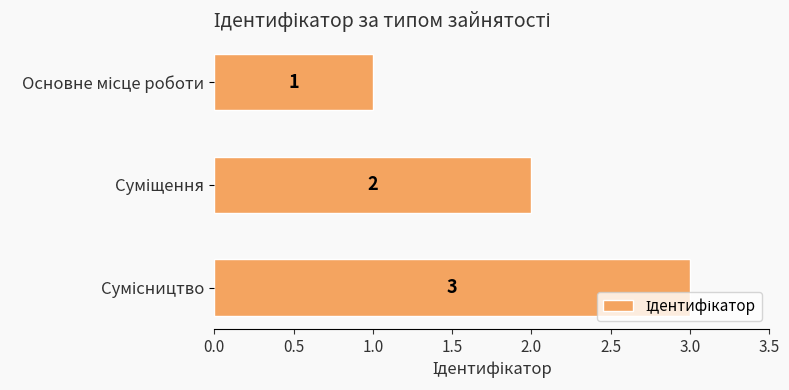

What is the smallest value displayed?

1